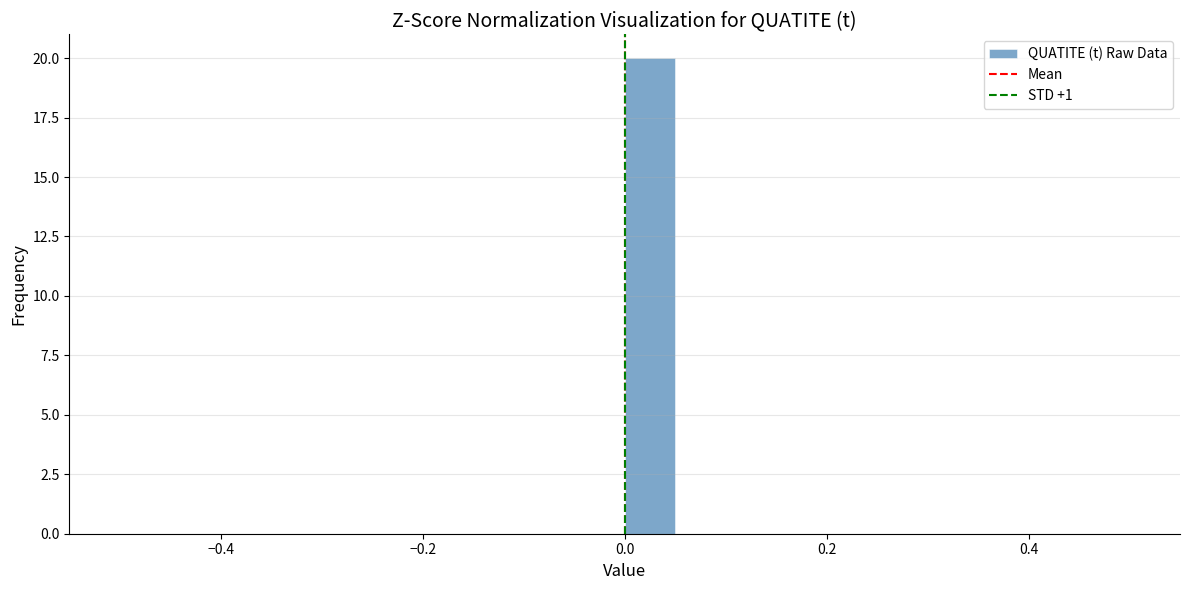

Read against the x-axis, roughly where is the centre of the tallest bar?

0.02